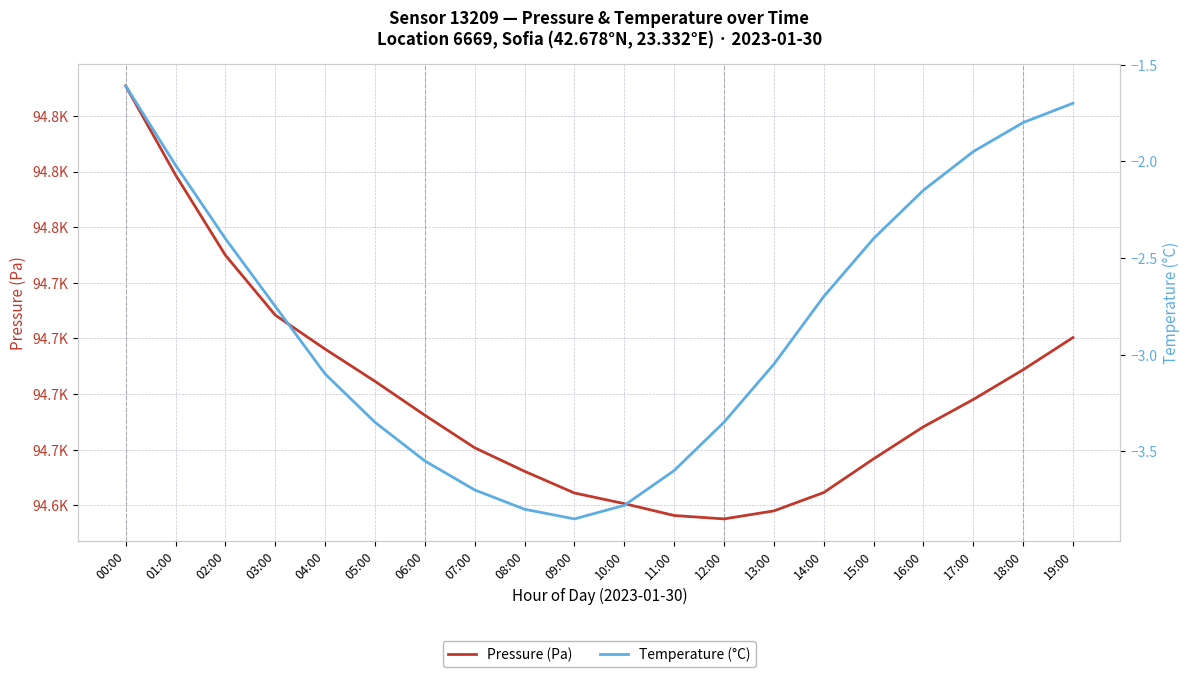

At which label does Pressure (Pa) first exceed 94665?

00:00